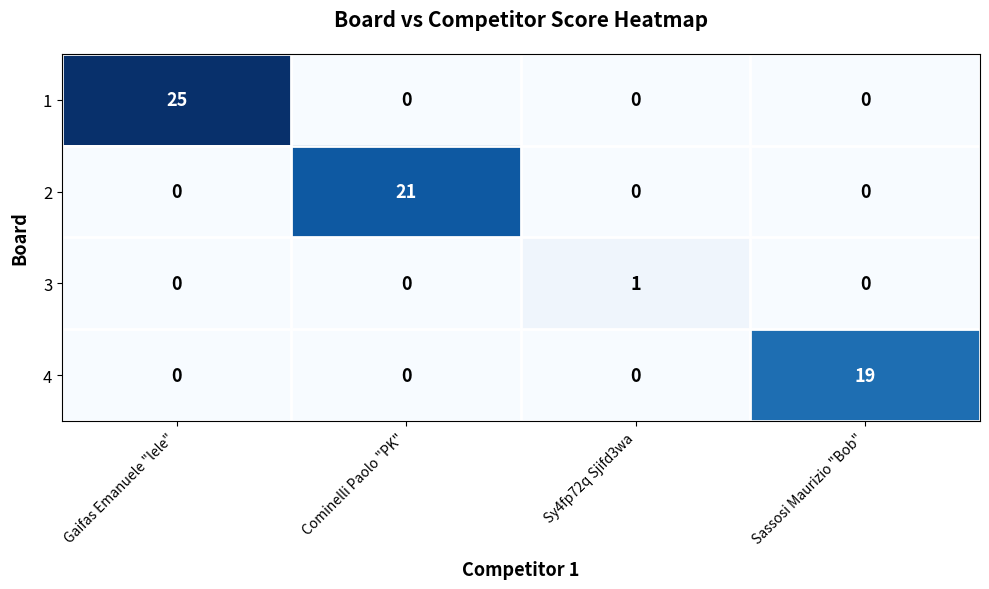

Count the 1 values in the range 0 to 25.

4